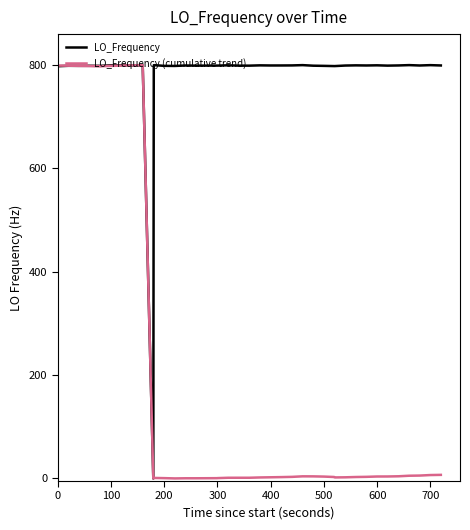

What is the greatest value displayed?

800.0